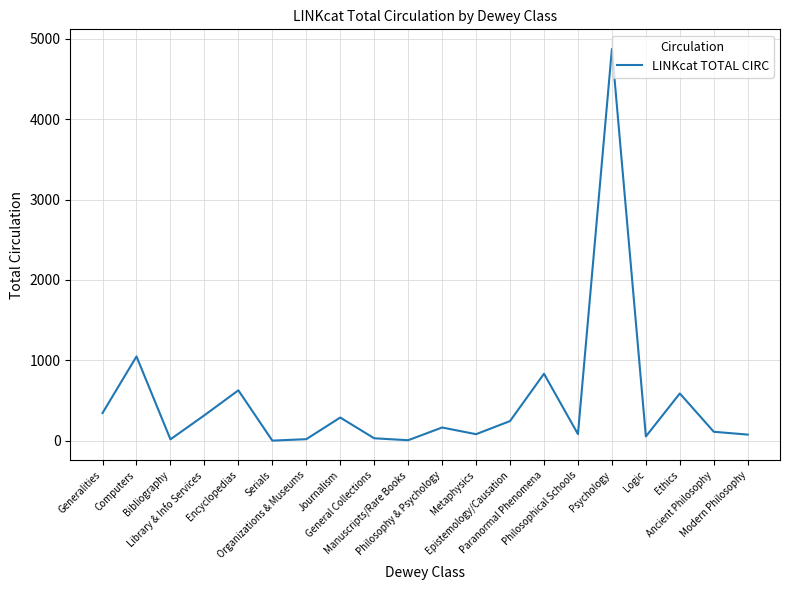

What is the ratio of the value at Serials to the value at Logic?

0.1